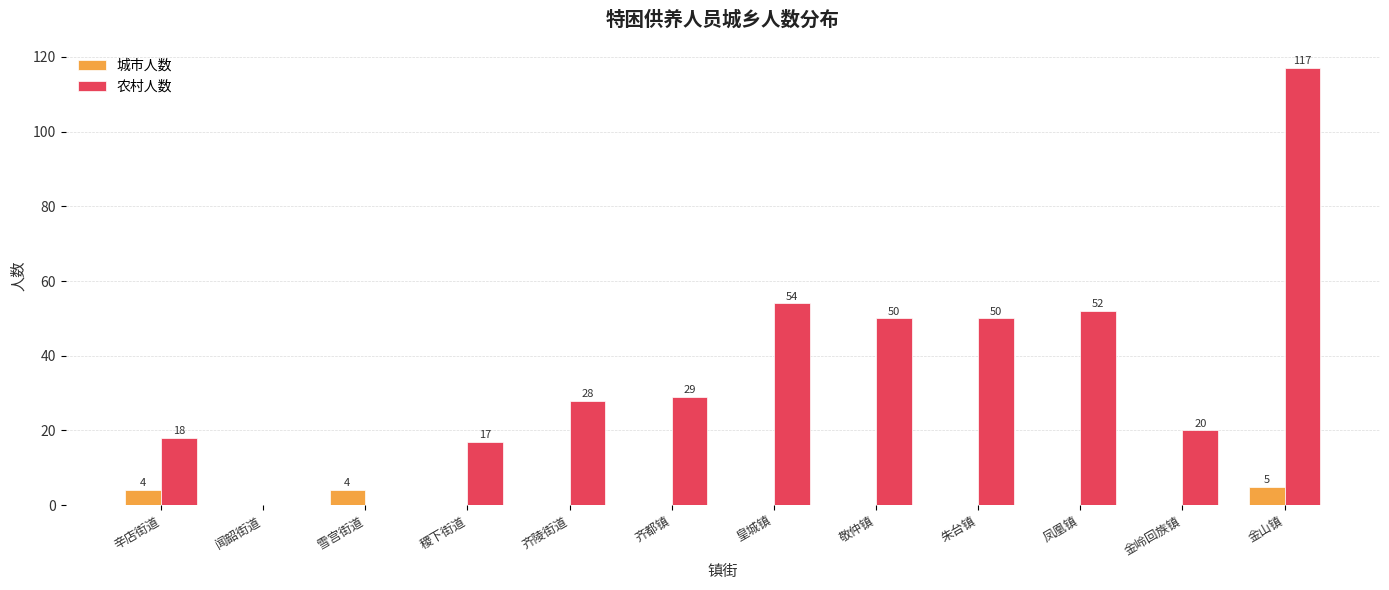

The 农村人数 series shows 0 at 雪宫街道. True or false?

True